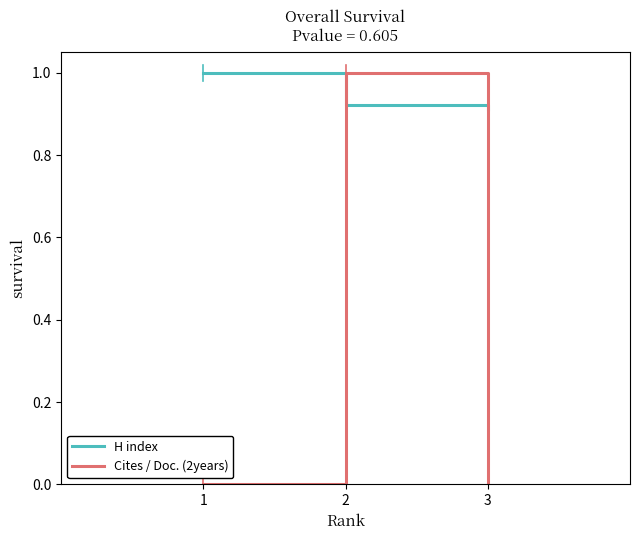

Rank the series at 1 from lowest to highest value.

Cites / Doc. (2years), H index